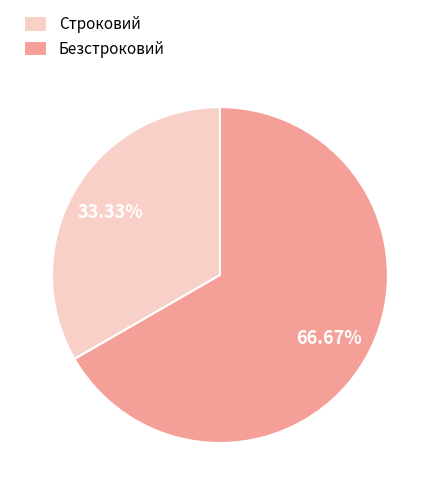

How many slices are in this pie chart?

2